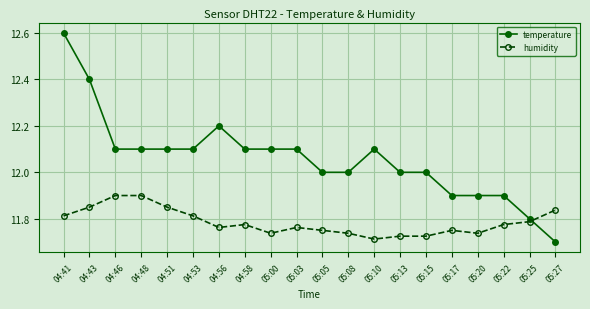

At which label does temperature reach its peak?

04:41